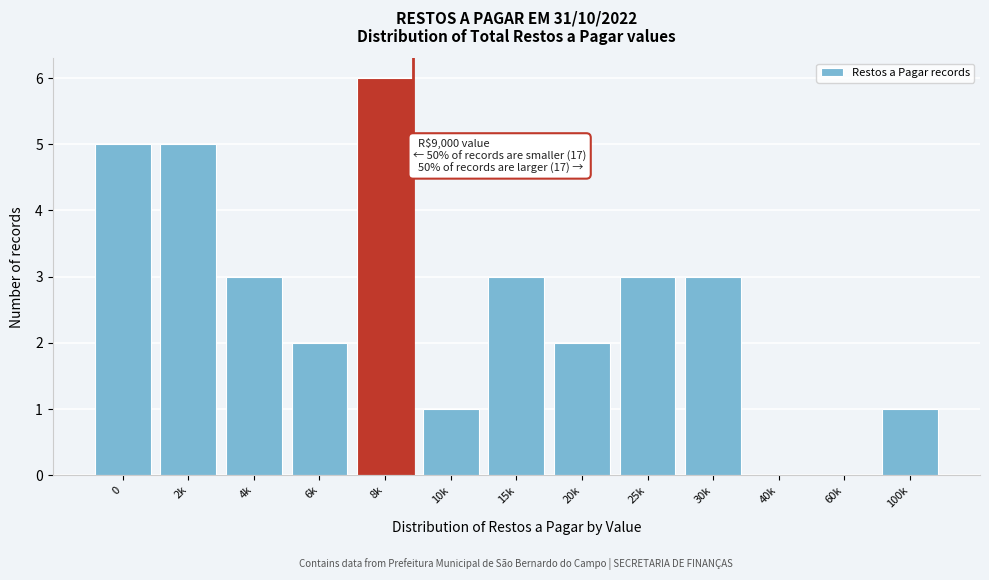

Reading left to right, what are all the values shown in this chart?

0=5	2k=5	4k=3	6k=2	8k=6	10k=1	15k=3	20k=2	25k=3	30k=3	40k=0	60k=0	100k=1